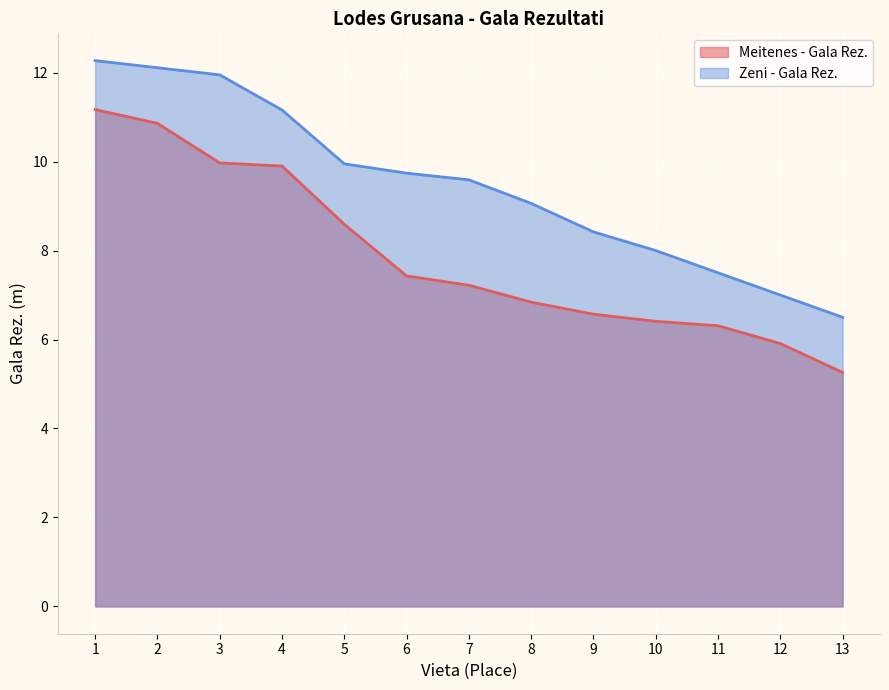

The Zeni - Gala Rez. series shows 7.5 at 11. True or false?

True